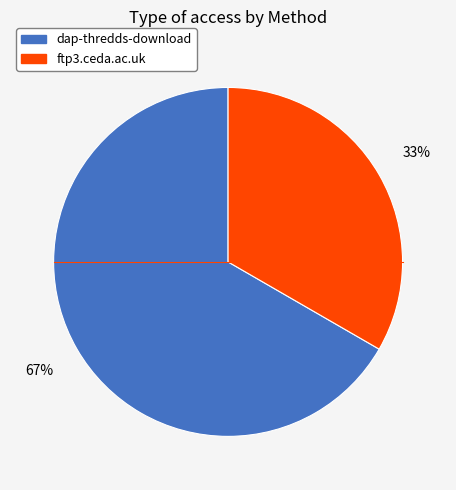

To the nearest percent, what portion does ftp3.ceda.ac.uk represent?

33%